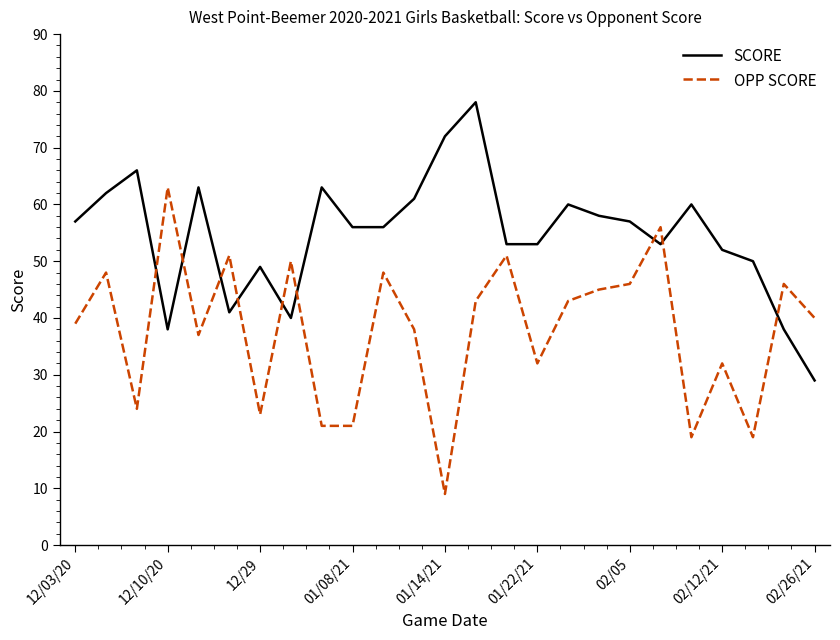

List the series in order of their peak value, lowest first.

OPP SCORE, SCORE